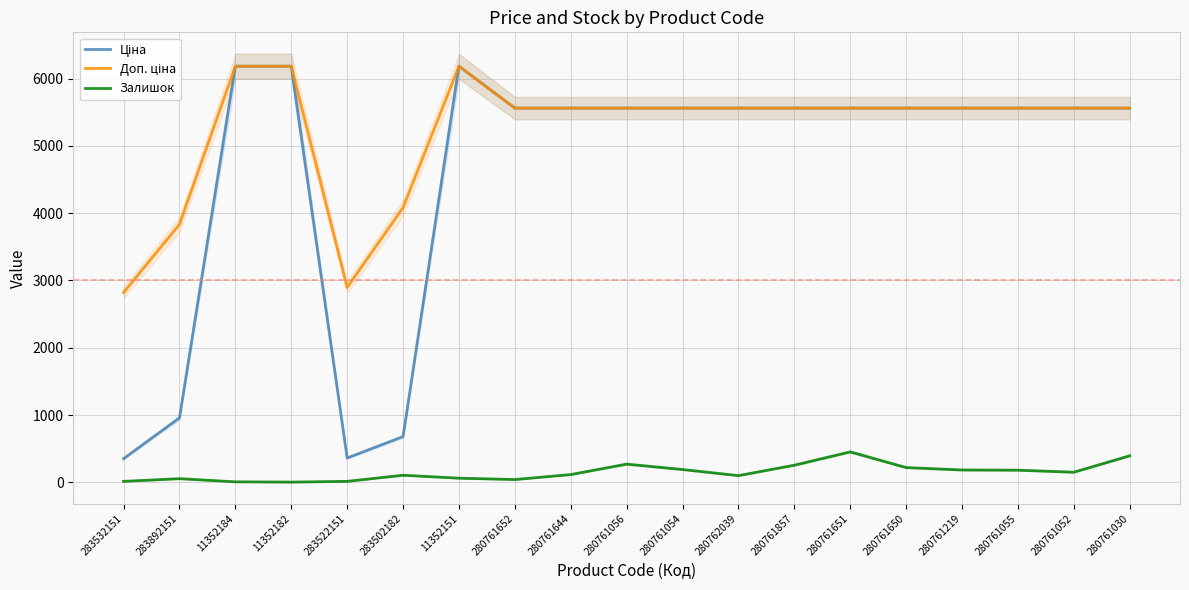

How many lines are shown in the chart?

3